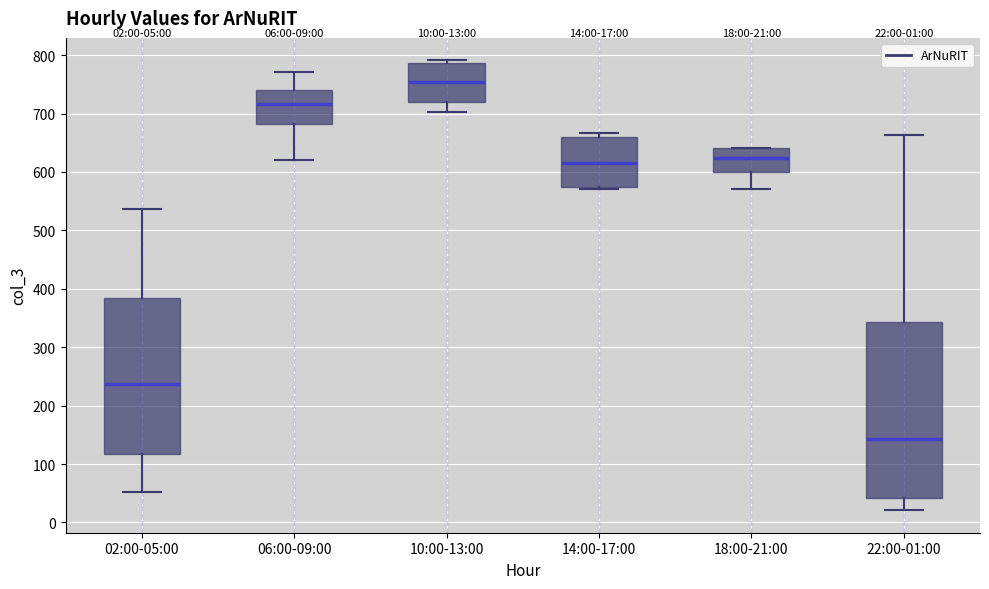

Comparing the boxes themselves (not the whiskers), which one is the tallest?

22:00-01:00